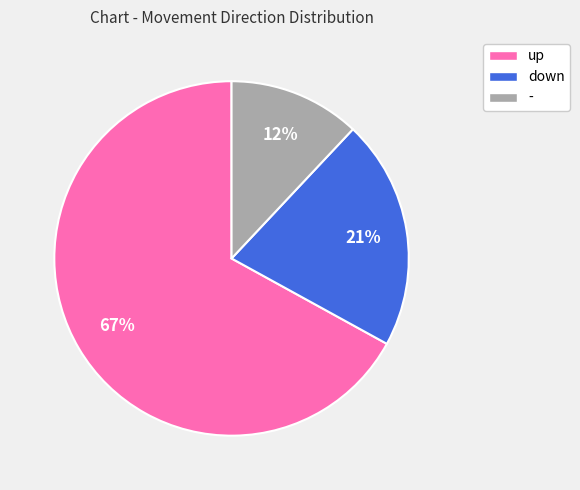

Which slice is the smallest?

-